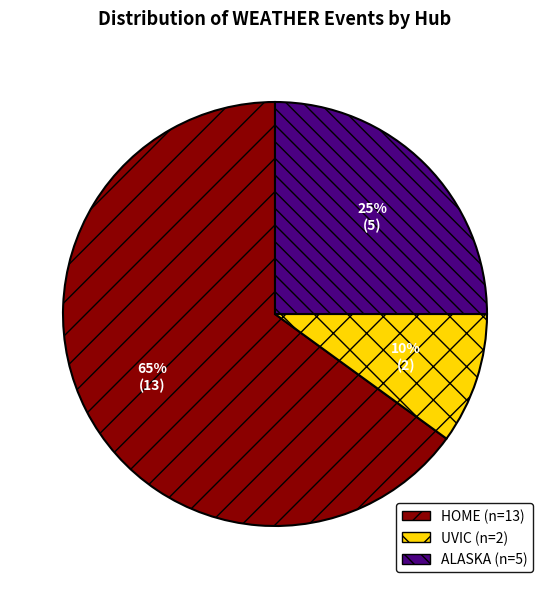

Approximately how many times larger is the value at HOME compared to UVIC?

6.5